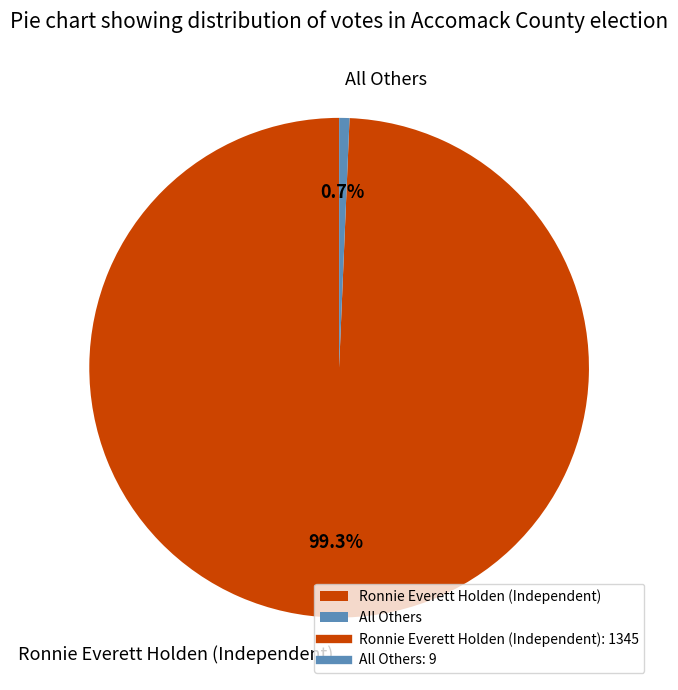

What percentage is NOT represented by Ronnie Everett Holden (Independent)?

0.7%